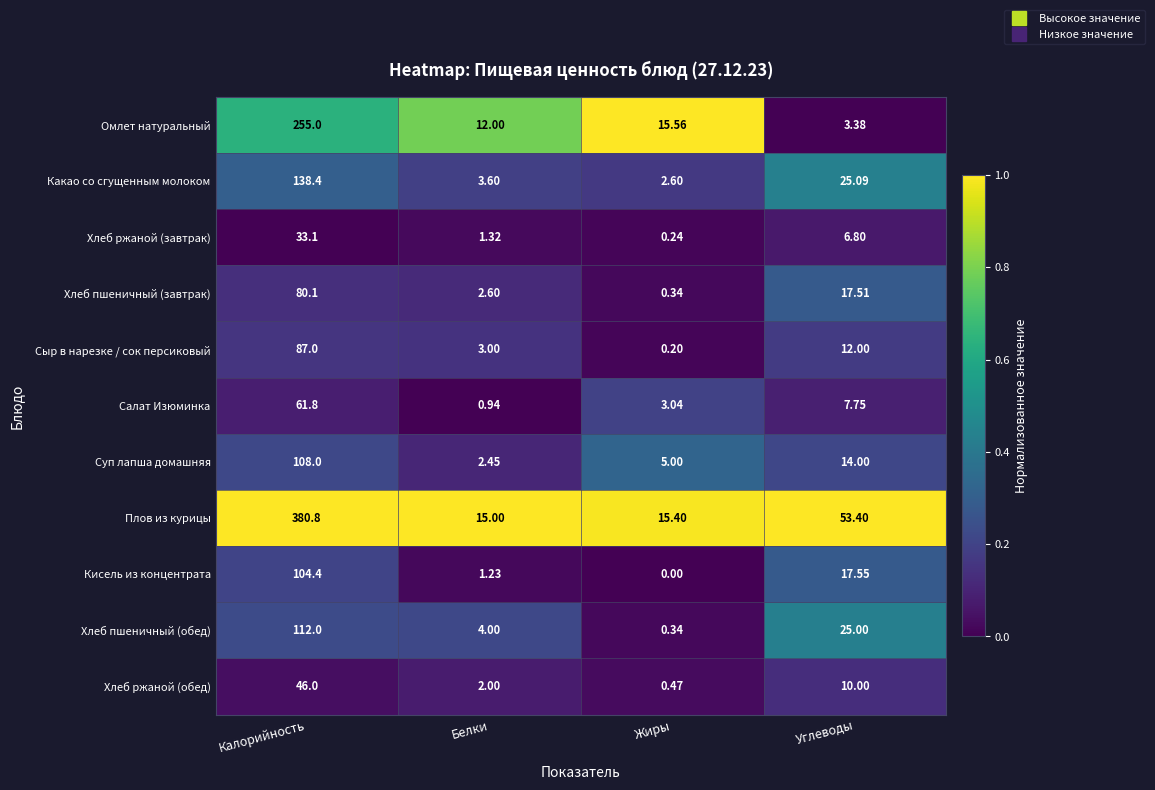

At which category is the sum across all series the highest?

Калорийность